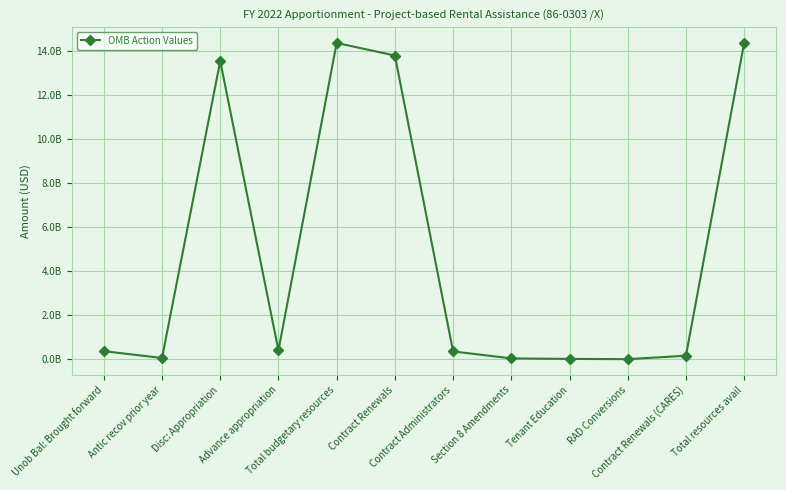

At which category does the data reach its first local peak?

Disc: Appropriation